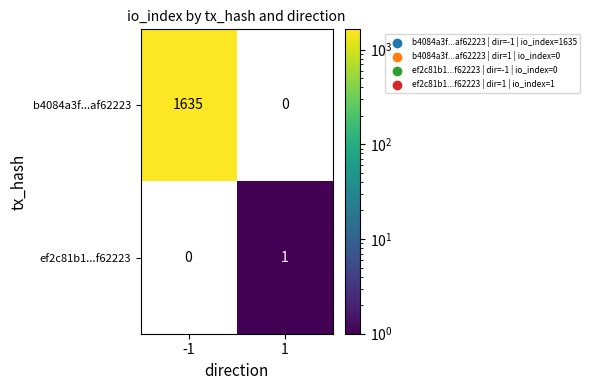

What is the difference between the maximum and minimum values in the b4084a3f...af62223 series?

1635